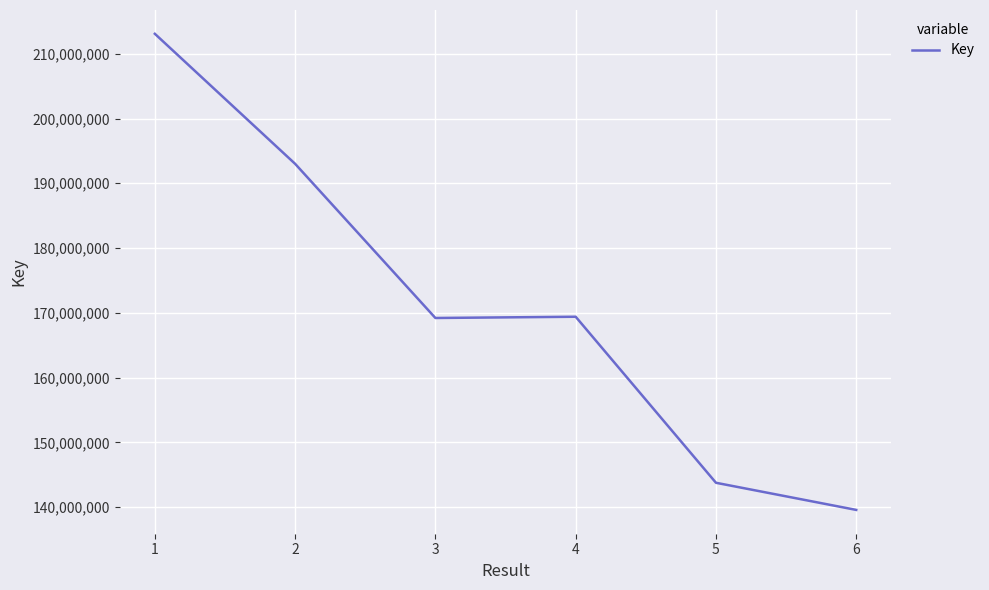

What is the sum of all values?

1027982939